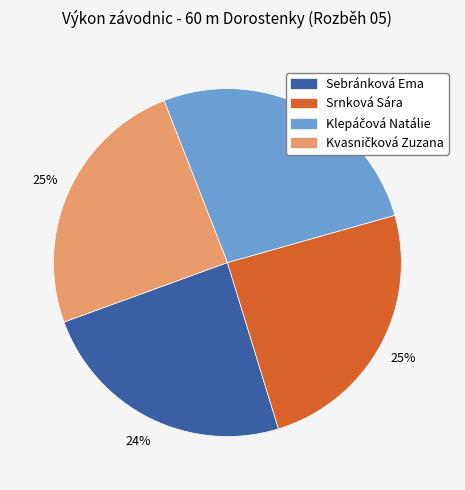

What is the ratio of the value at Sebránková Ema to the value at Srnková Sára?

1.0